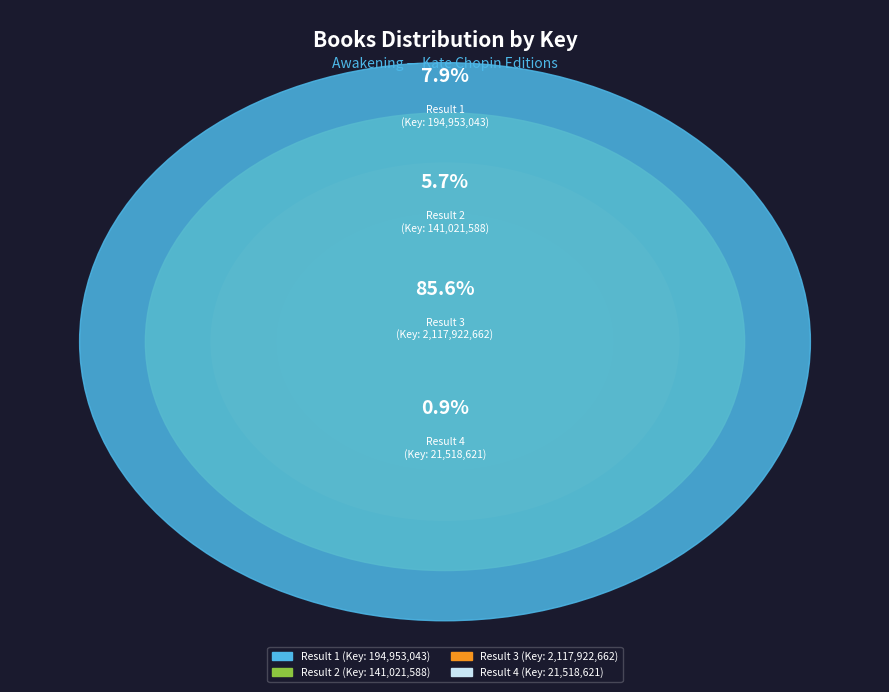

Does Result 3 (Key 2117922662) represent more than half of the total?

Yes